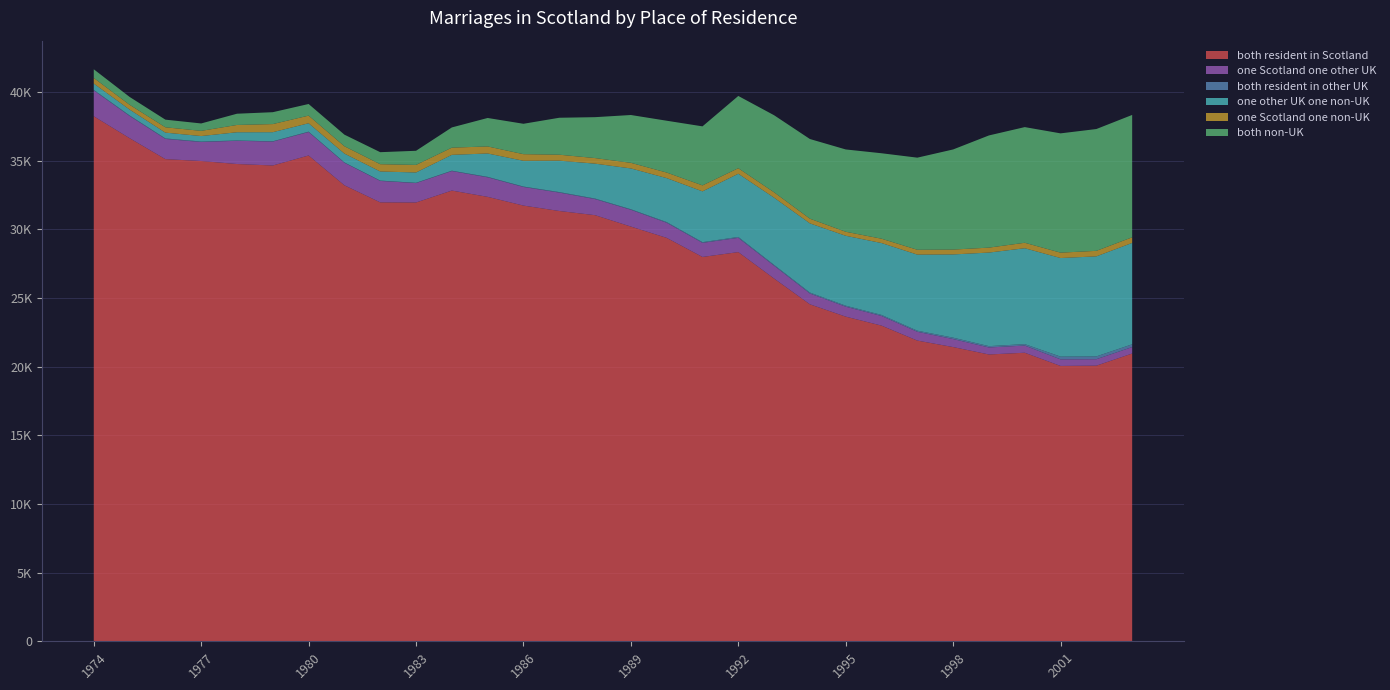

Reading right to left, transcribe all the data shown in this chart.

both resident in Scotland: 20962	20079	20058	21020	20893	21433	21905	22996	23650	24547	26425	28351	27997	29388	30211	31041	31346	31740	32376	32834	31965	31975	33217	35389	34661	34767	34986	35124	36651	38247
one Scotland one other UK: 470	469	480	523	511	584	642	702	724	787	934	1038	1028	1101	1224	1171	1341	1355	1422	1421	1415	1561	1641	1708	1742	1694	1384	1472	1618	1882
both resident in other UK: 203	206	199	105	96	102	80	77	74	70	60	67	50	51	38	40	36	31	34	26	20	25	24	28	21	21	36	36	38	40
one other UK one non-UK: 7386	7286	7183	6985	6817	6062	5541	5236	5092	5040	4895	4602	3701	3201	2974	2542	2289	1878	1703	1154	751	663	645	612	662	600	399	422	429	460
one Scotland one non-UK: 408	403	391	398	360	355	353	316	293	341	392	404	435	406	407	407	434	481	513	525	551	530	534	556	591	531	378	389	349	409
both non-UK: 8915	8873	8690	8426	8173	7293	6710	6225	5996	5804	5615	5264	4300	3775	3484	2980	2692	2214	2074	1473	1030	876	845	847	866	819	540	557	572	632